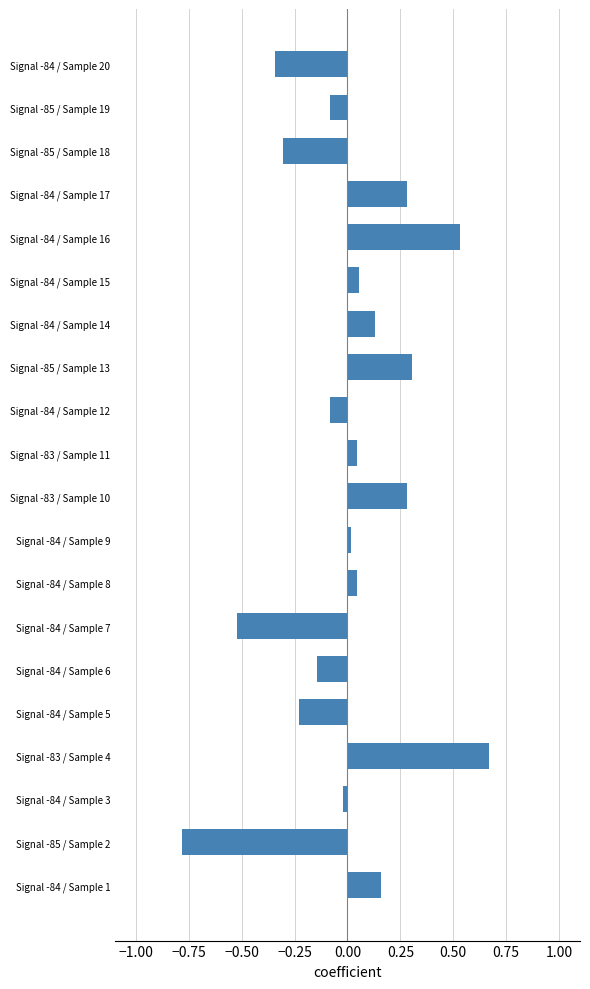

Does the chart contain any negative values?

Yes